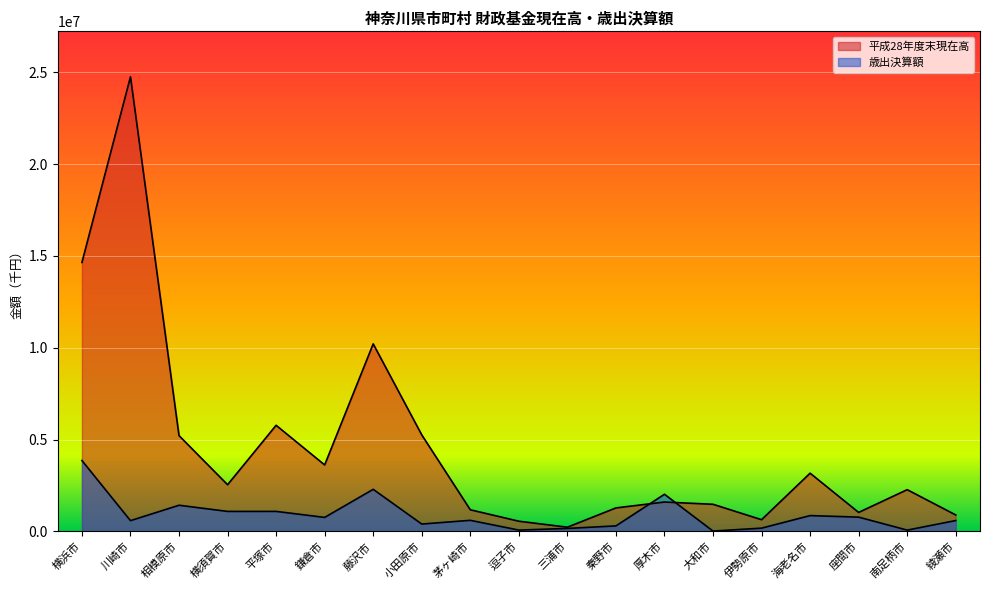

True or false: 平成28年度末現在高 has a value of 14646007 at 横浜市.

True